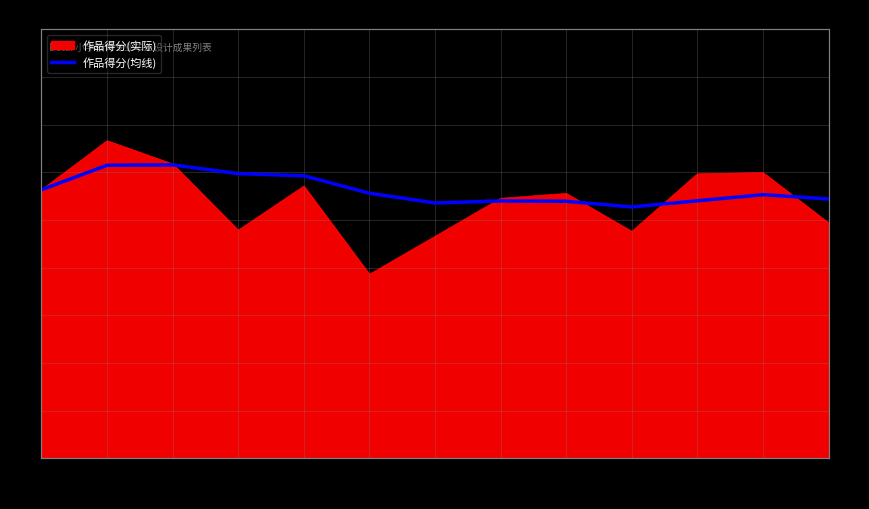

What is the maximum value shown in the chart?

83.9